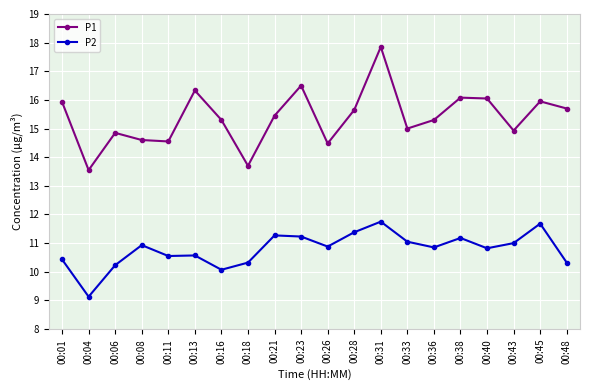

The P1 series shows 8.7 at 00:18. True or false?

False